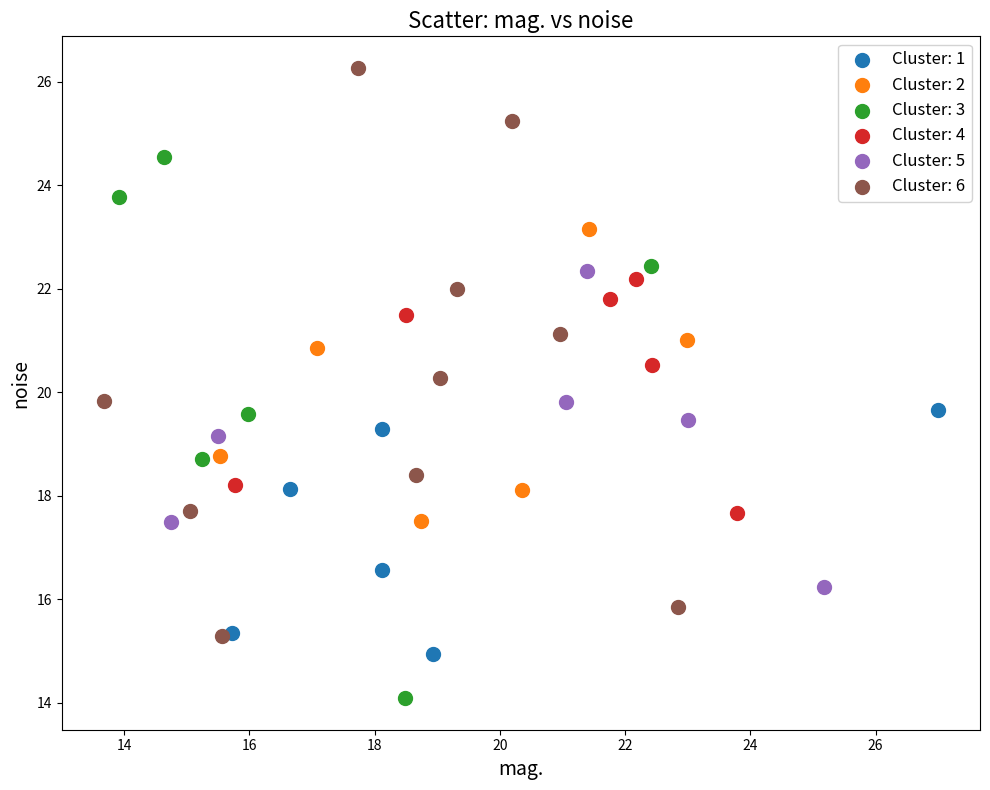

Which series contains the lowest Y value?

Cluster: 3